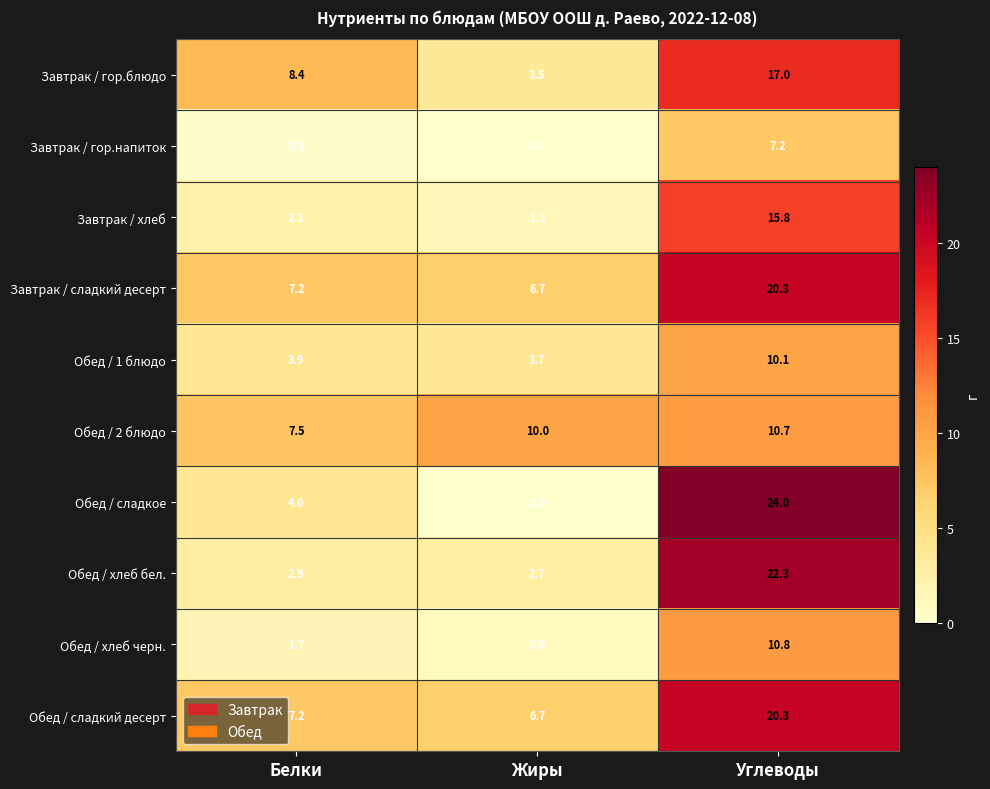

Reading left to right, transcribe all the data shown in this chart.

Завтрак / гор.блюдо: 8.4	3.5	17.0
Завтрак / гор.напиток: 0.3	0.1	7.2
Завтрак / хлеб: 2.3	1.3	15.8
Завтрак / сладкий десерт: 7.2	6.7	20.3
Обед / 1 блюдо: 3.9	3.7	10.1
Обед / 2 блюдо: 7.5	10.0	10.7
Обед / сладкое: 4.0	0.0	24.0
Обед / хлеб бел.: 2.9	2.7	22.3
Обед / хлеб черн.: 1.7	0.8	10.8
Обед / сладкий десерт: 7.2	6.7	20.3